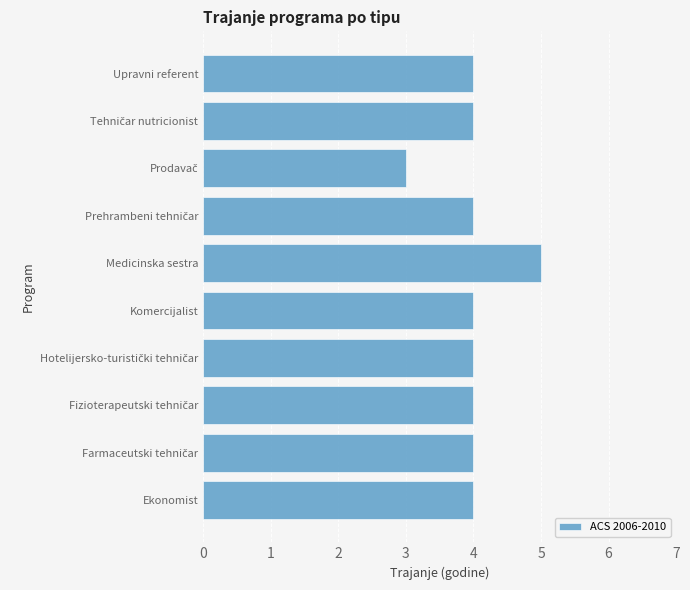

What is the smallest value displayed?

3